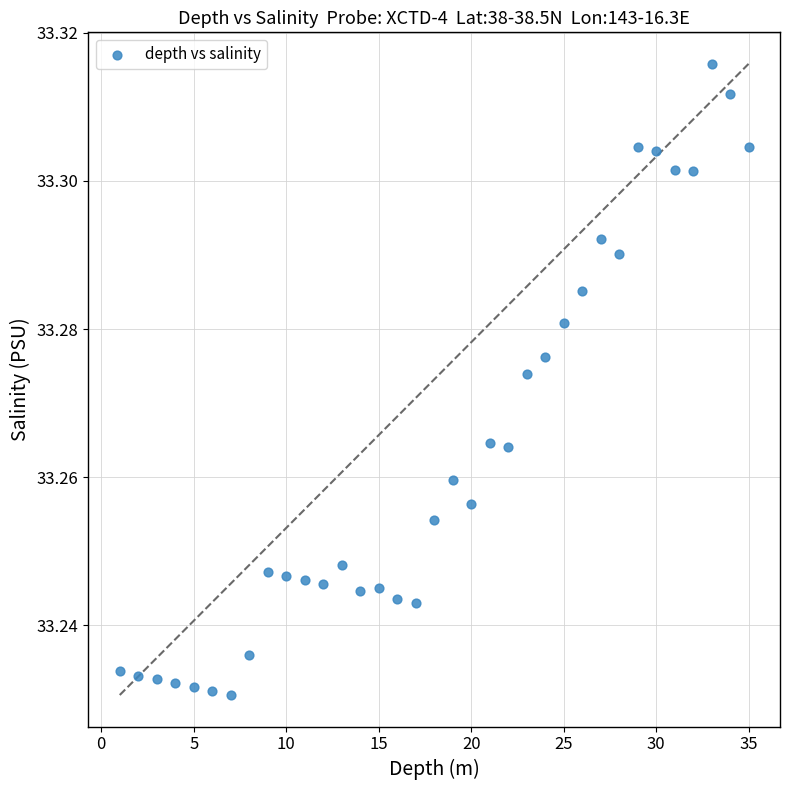

What is the range of X values (max minus min)?

34.0